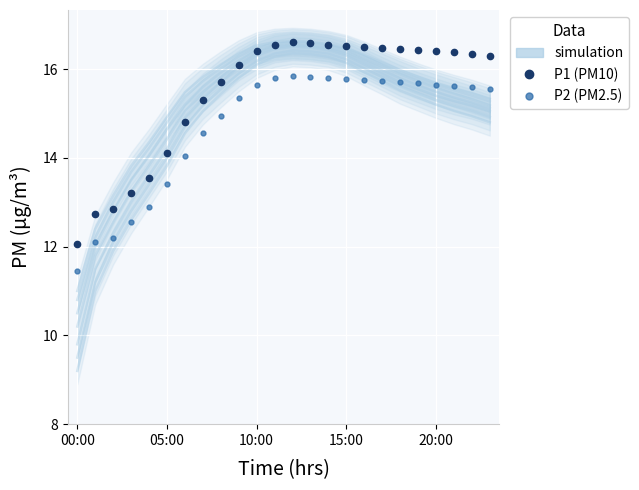

What value does the simulation series have at 20:00?

15.4